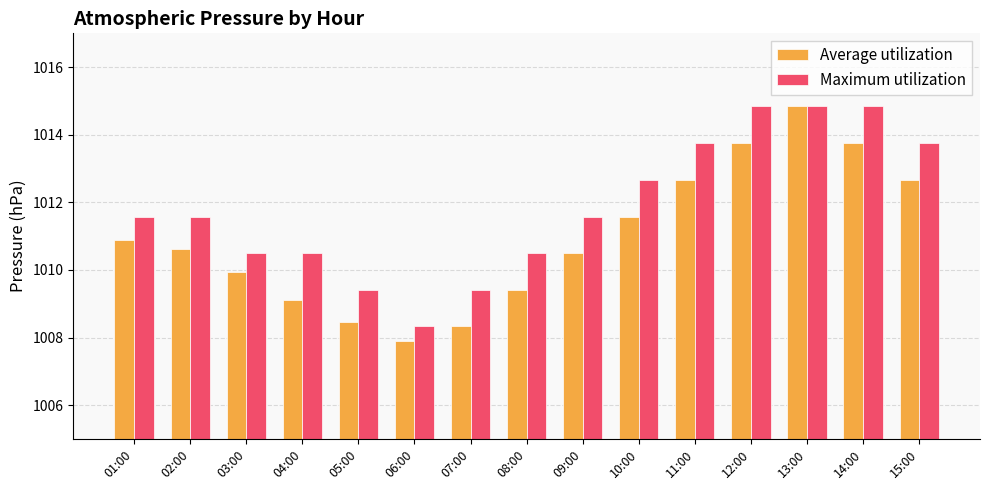

How many bars are there in each group?

2